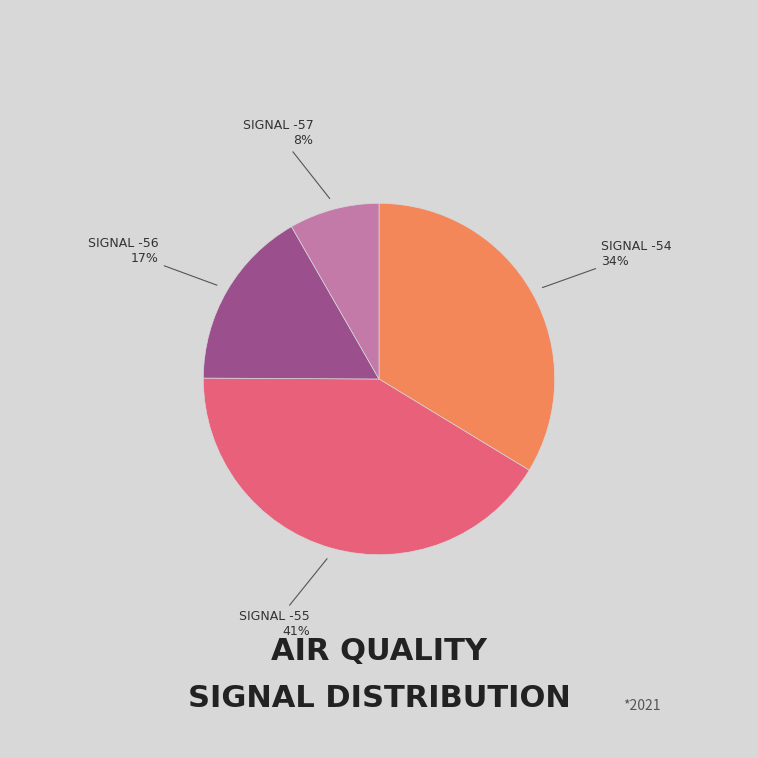

Is there a majority slice in this chart?

No